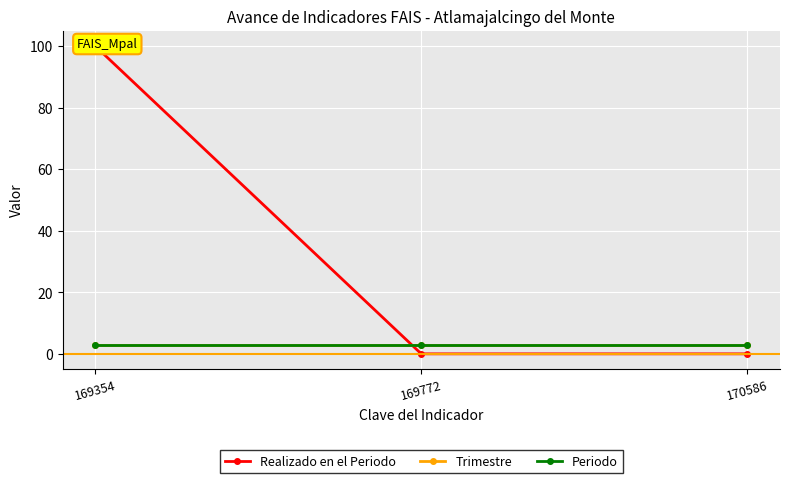

What is the sum of the Trimestre values at 169354 and 169772?

6